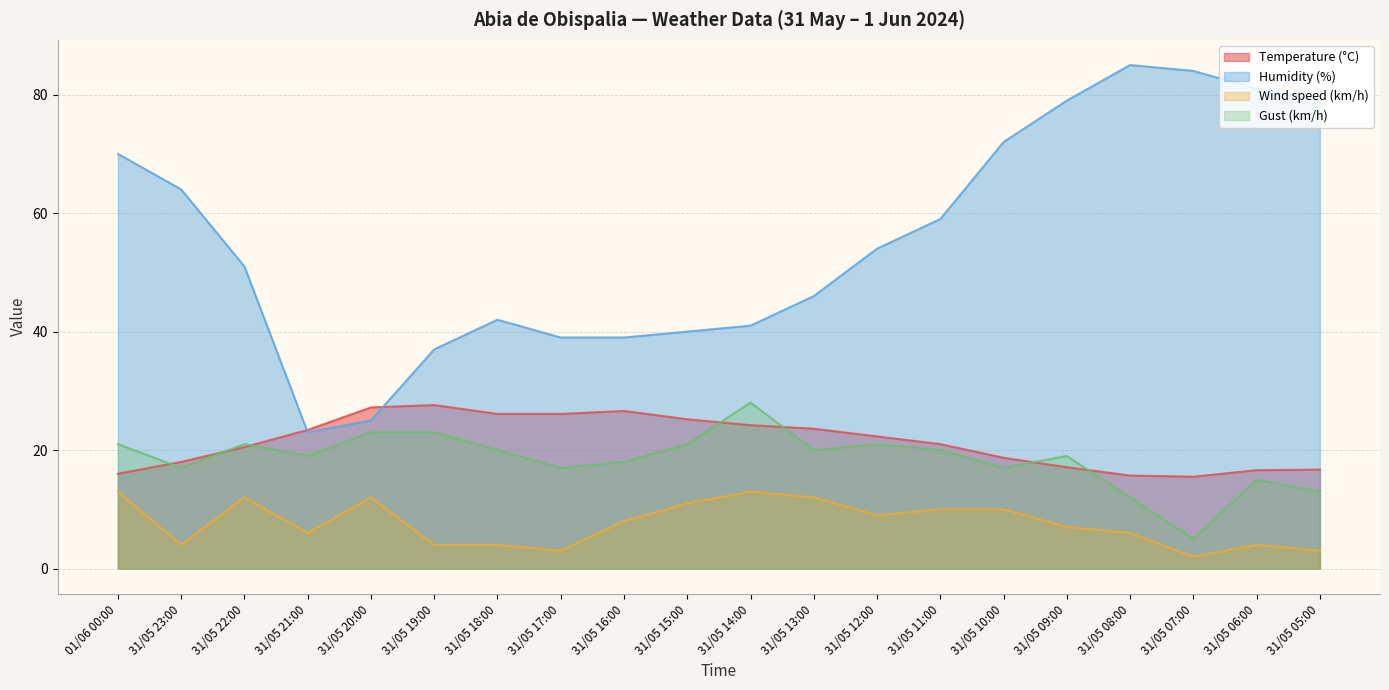

Reading left to right, transcribe all the data shown in this chart.

Temperature (°C): 16.0	18.0	20.5	23.4	27.2	27.6	26.1	26.1	26.6	25.2	24.2	23.6	22.3	21.0	18.7	17.1	15.7	15.5	16.6	16.7
Humidity (%): 70.0	64.0	51.0	23.0	25.0	37.0	42.0	39.0	39.0	40.0	41.0	46.0	54.0	59.0	72.0	79.0	85.0	84.0	81.0	79.0
Wind speed (km/h): 13.0	4.0	12.0	6.0	12.0	4.0	4.0	3.0	8.0	11.0	13.0	12.0	9.0	10.0	10.0	7.0	6.0	2.0	4.0	3.0
Gust (km/h): 21.0	17.0	21.0	19.0	23.0	23.0	20.0	17.0	18.0	21.0	28.0	20.0	21.0	20.0	17.0	19.0	12.0	5.0	15.0	13.0